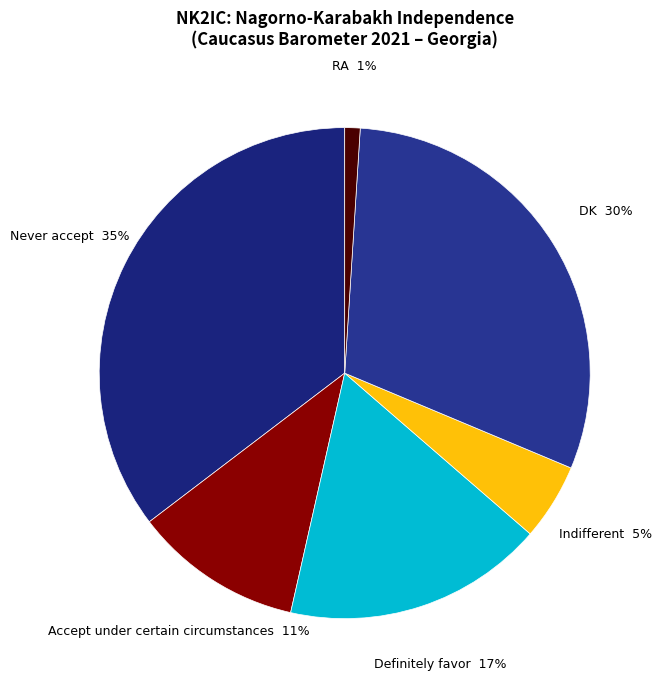

Count the number of slices in the pie.

6